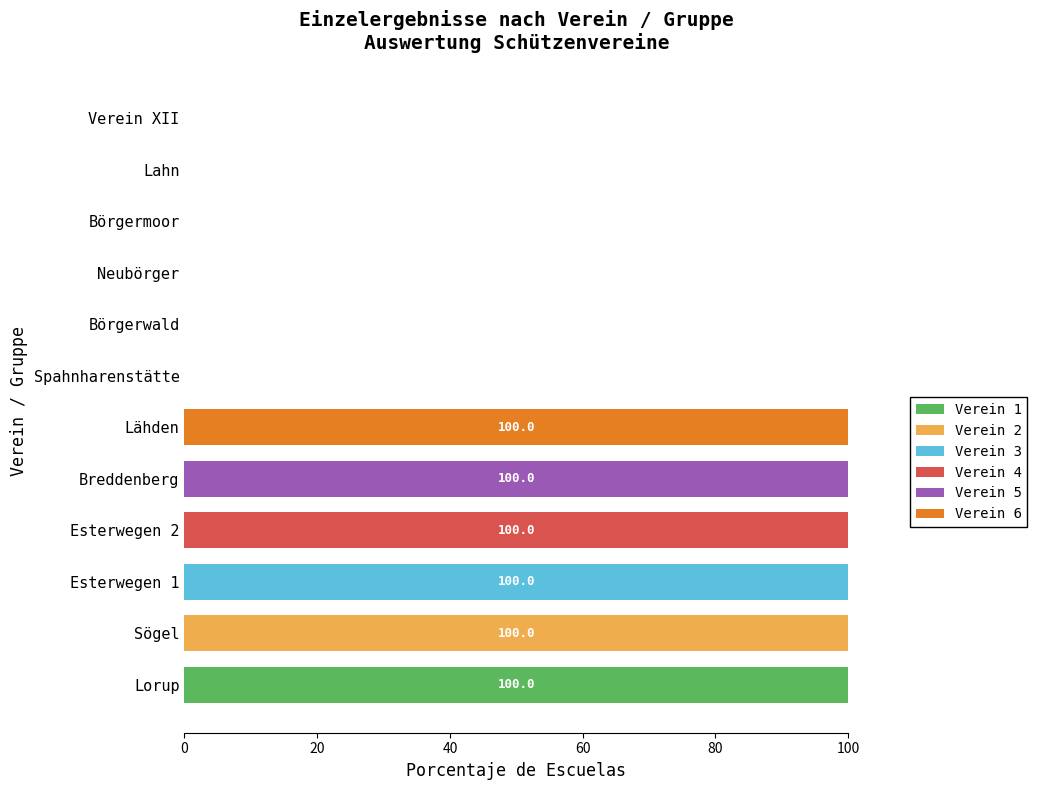

Which category has the highest value in the Verein 1 series?

Lorup